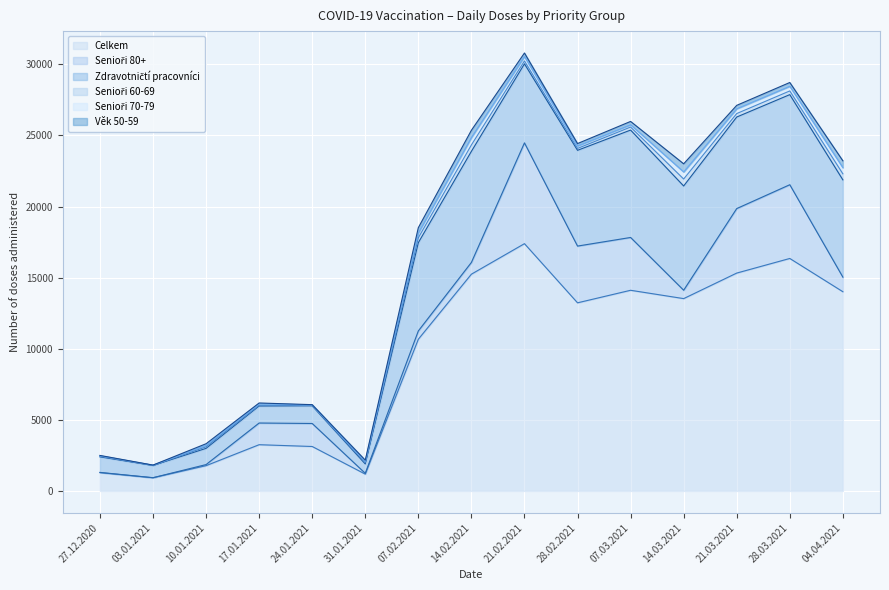

List the labels in order of Senioři 70-79 value, smallest first.

03.01.2021, 24.01.2021, 27.12.2020, 31.01.2021, 10.01.2021, 17.01.2021, 07.03.2021, 28.02.2021, 21.02.2021, 28.03.2021, 21.03.2021, 07.02.2021, 04.04.2021, 14.03.2021, 14.02.2021